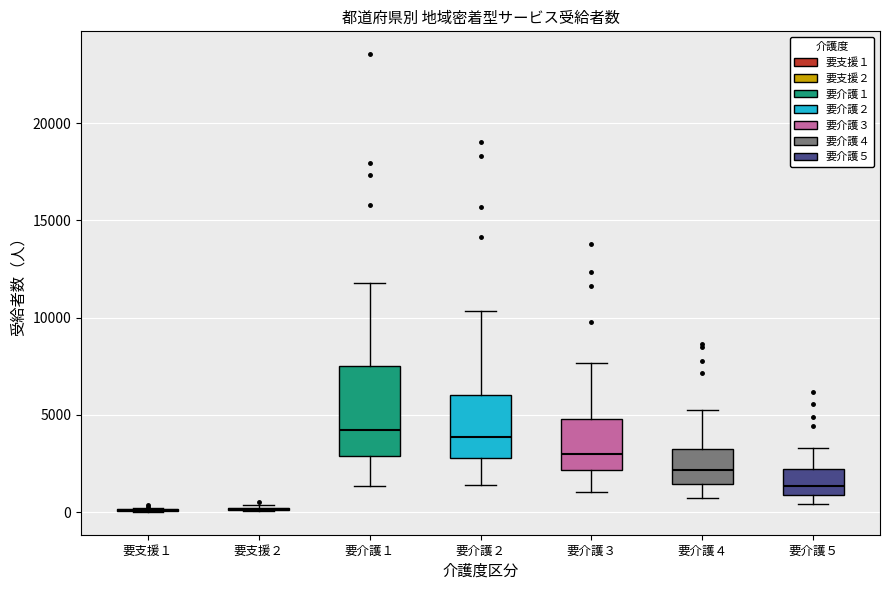

Where does the lower whisker of the box for 要介護１ end on the y-axis? The values are not printed on the chart, so give them approximately, as read against the axis.

1500